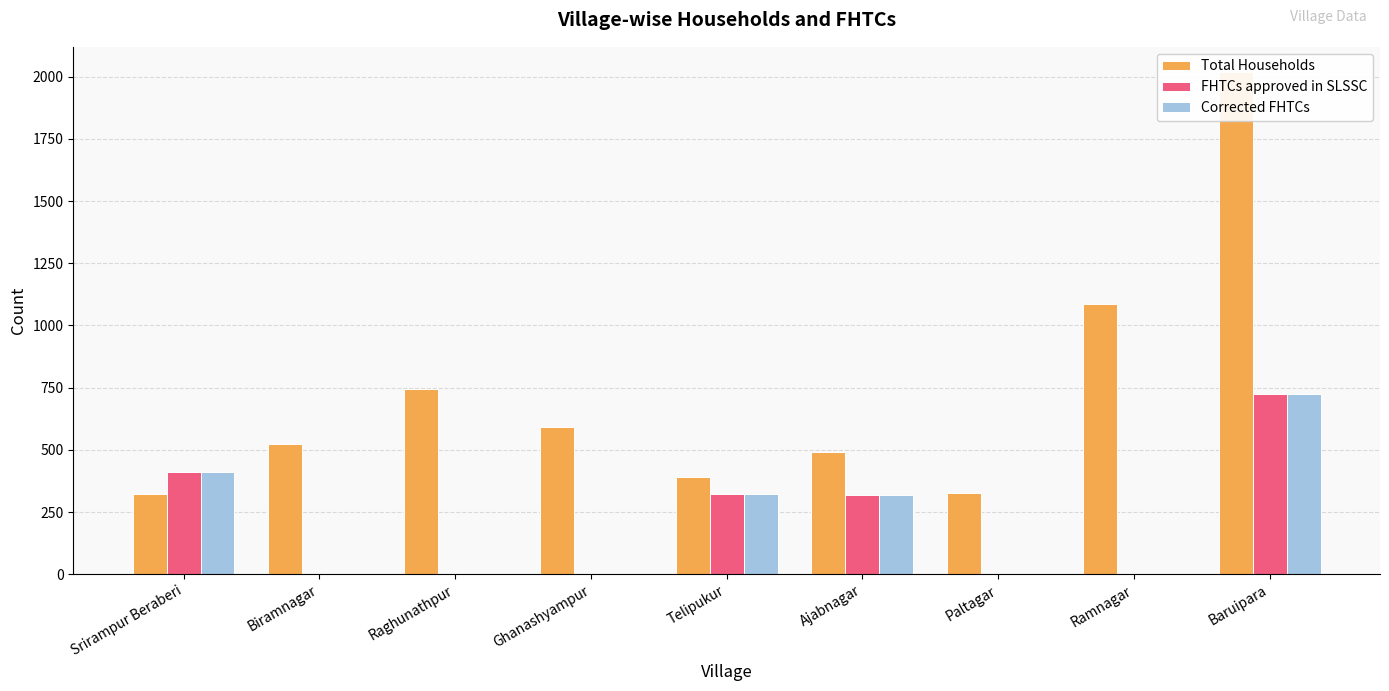

Are the bars grouped side by side (vs. stacked)?

Yes